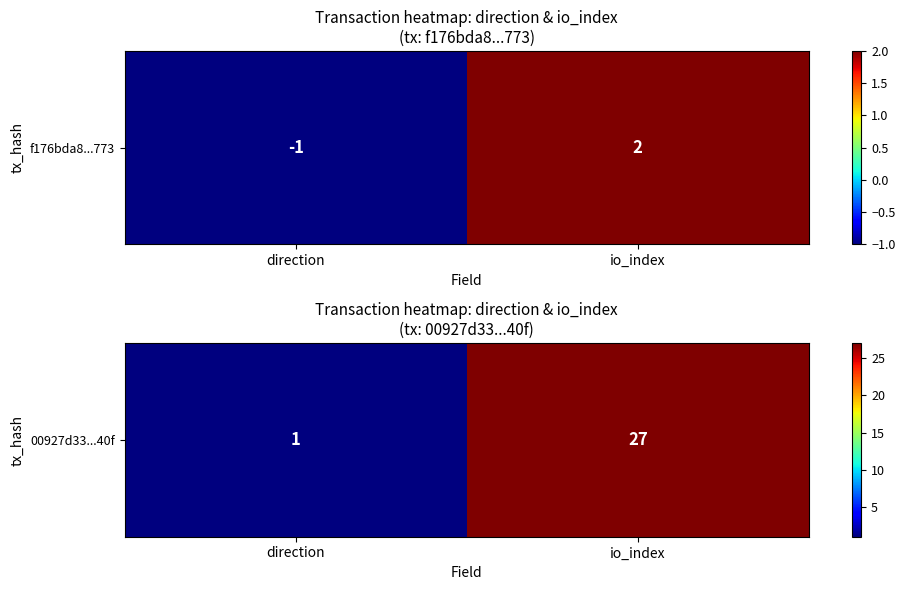

List the labels in order of value, smallest first.

direction, io_index